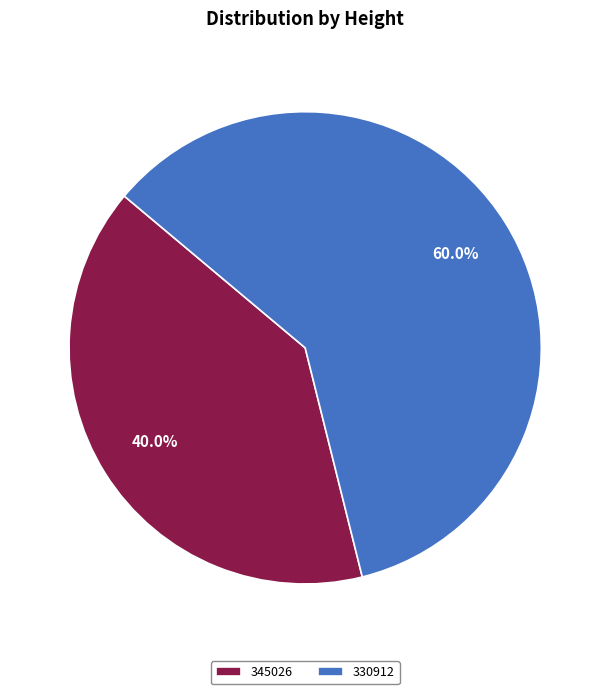

Combined, what portion of the pie is 345026 and 330912?

100.0%